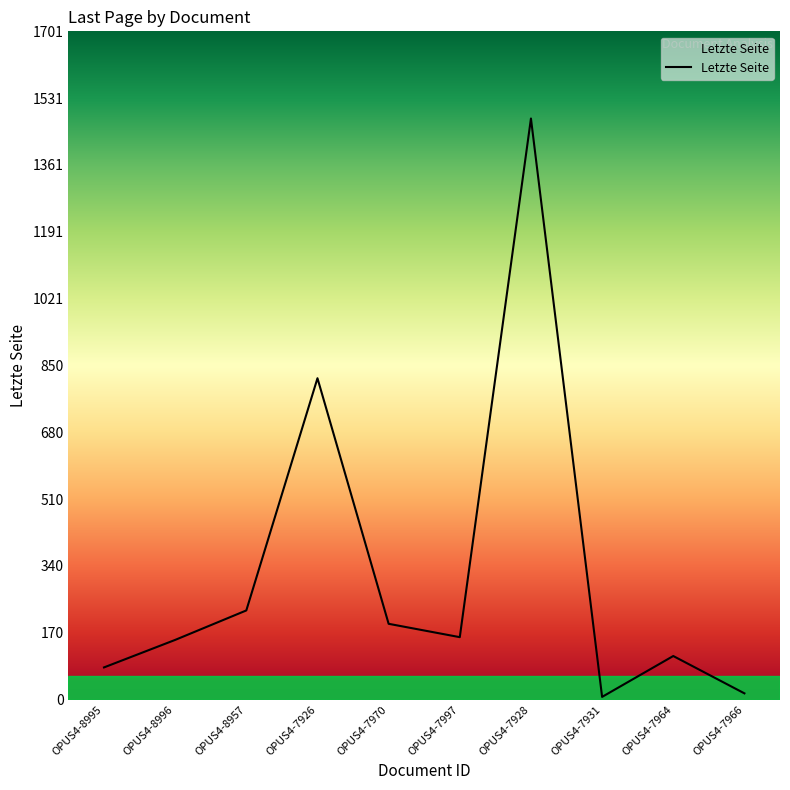

True or false: the data shows 152 at OPUS4-8996.

True